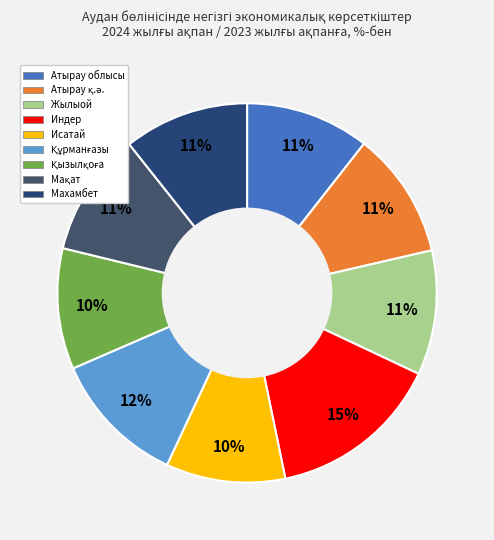

What is the total percentage of Атырау облысы and Мақат?

21.1%